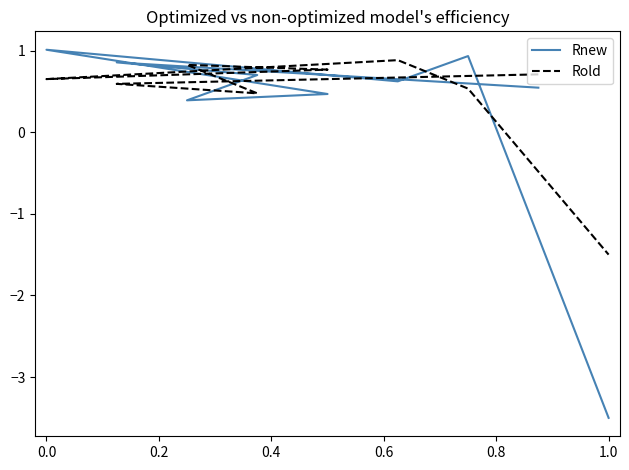

What is the value of the Rold point at the 3rd from the left?

0.5